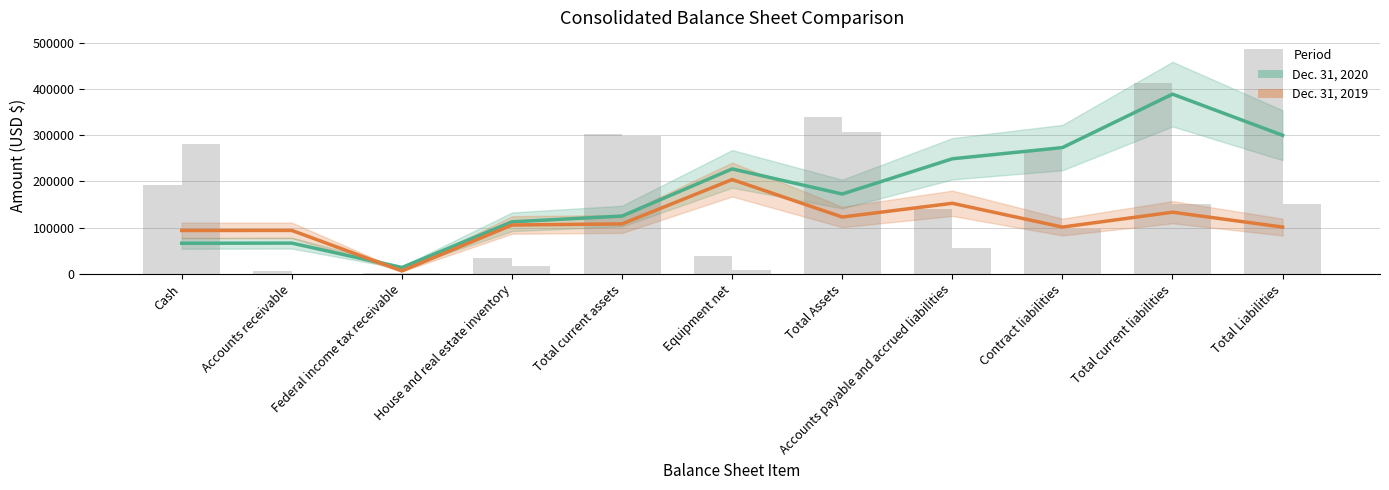

What is the difference between the maximum and minimum values in the Dec. 31, 2019 series?

197959.3